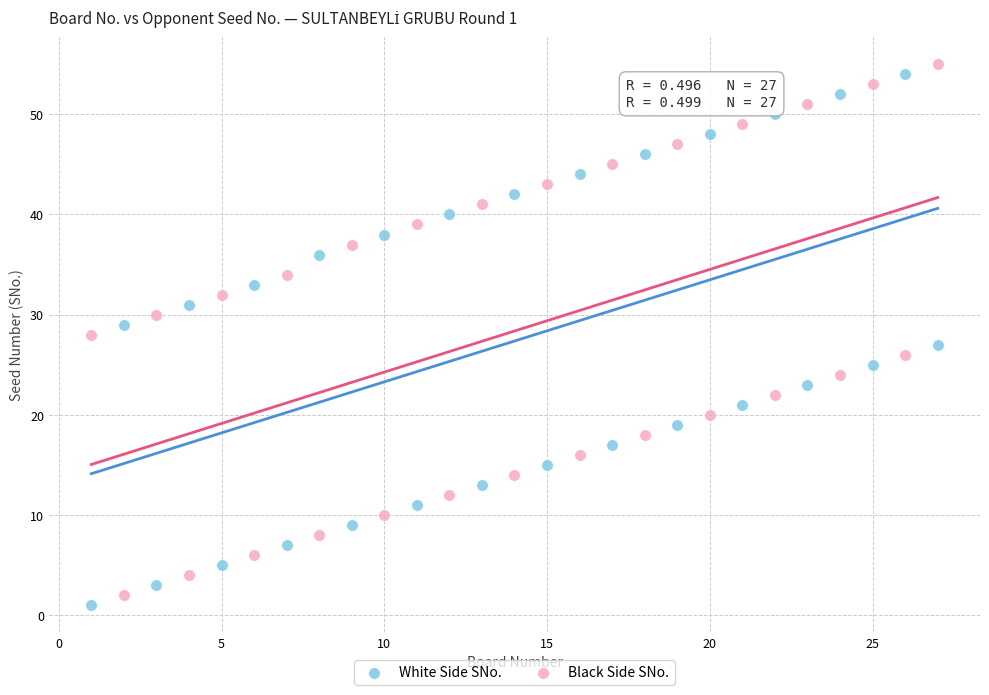

What is the X range (max minus min) for the scatter plot?

26